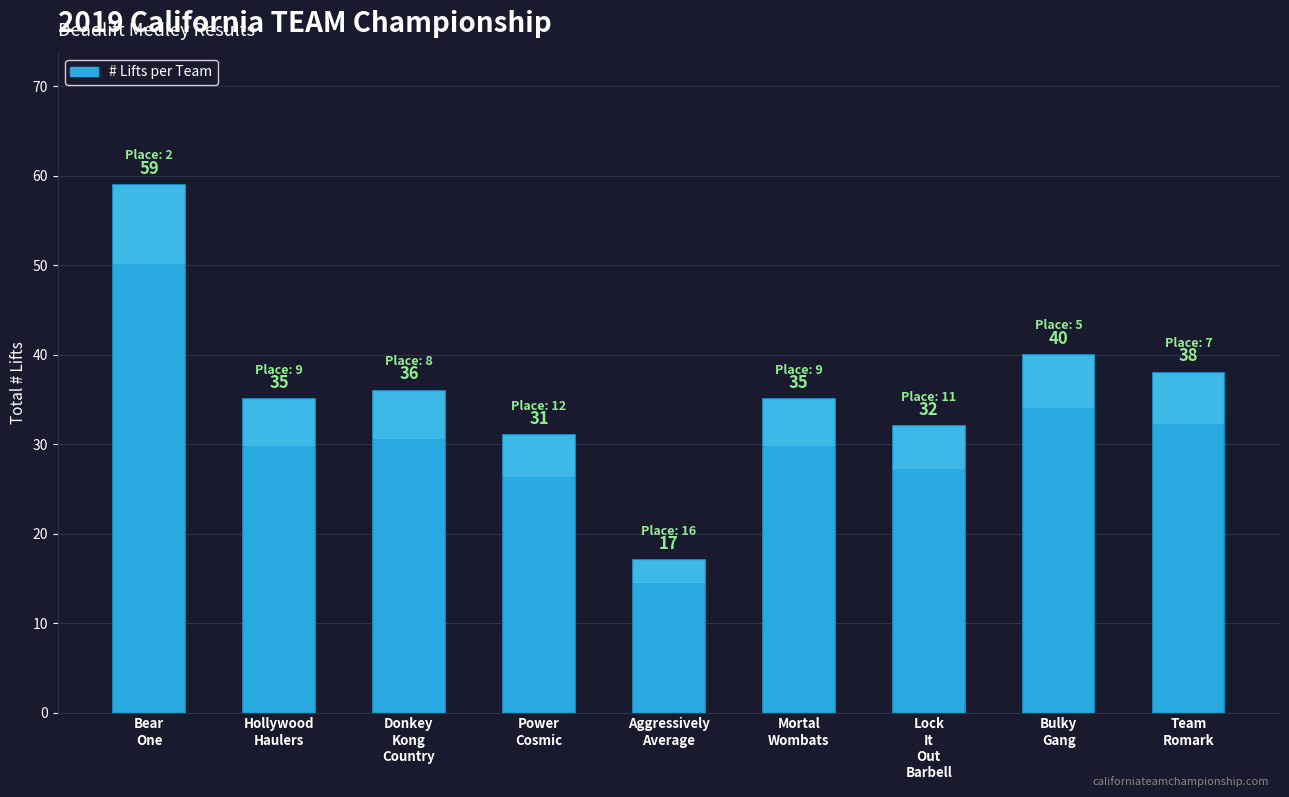

What is the label of the 3rd bar from the left?

Donkey
Kong
Country